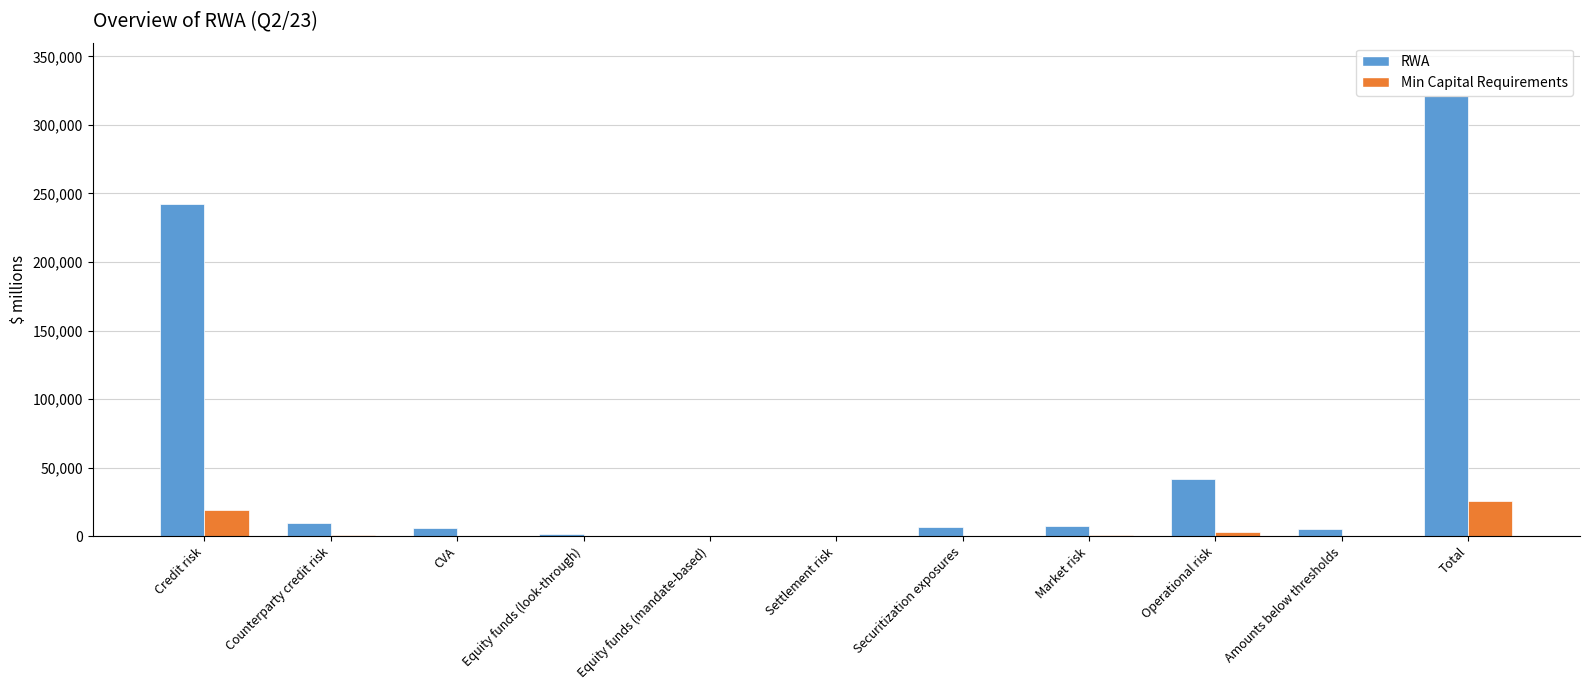

Which series changed the most between Market risk and Total?

RWA